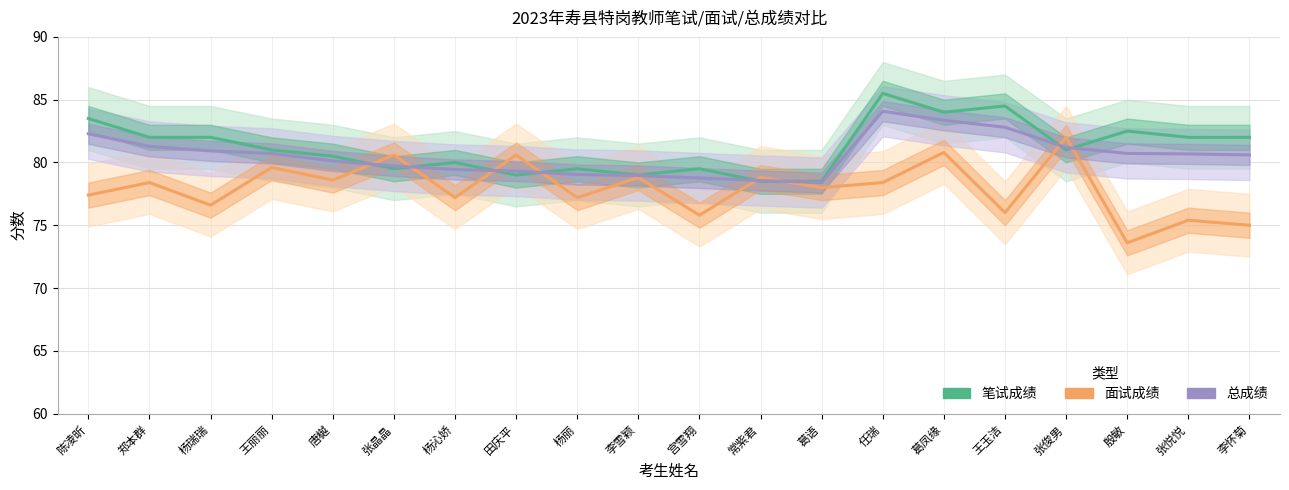

How many values in the 笔试成绩 series exceed 81?

9